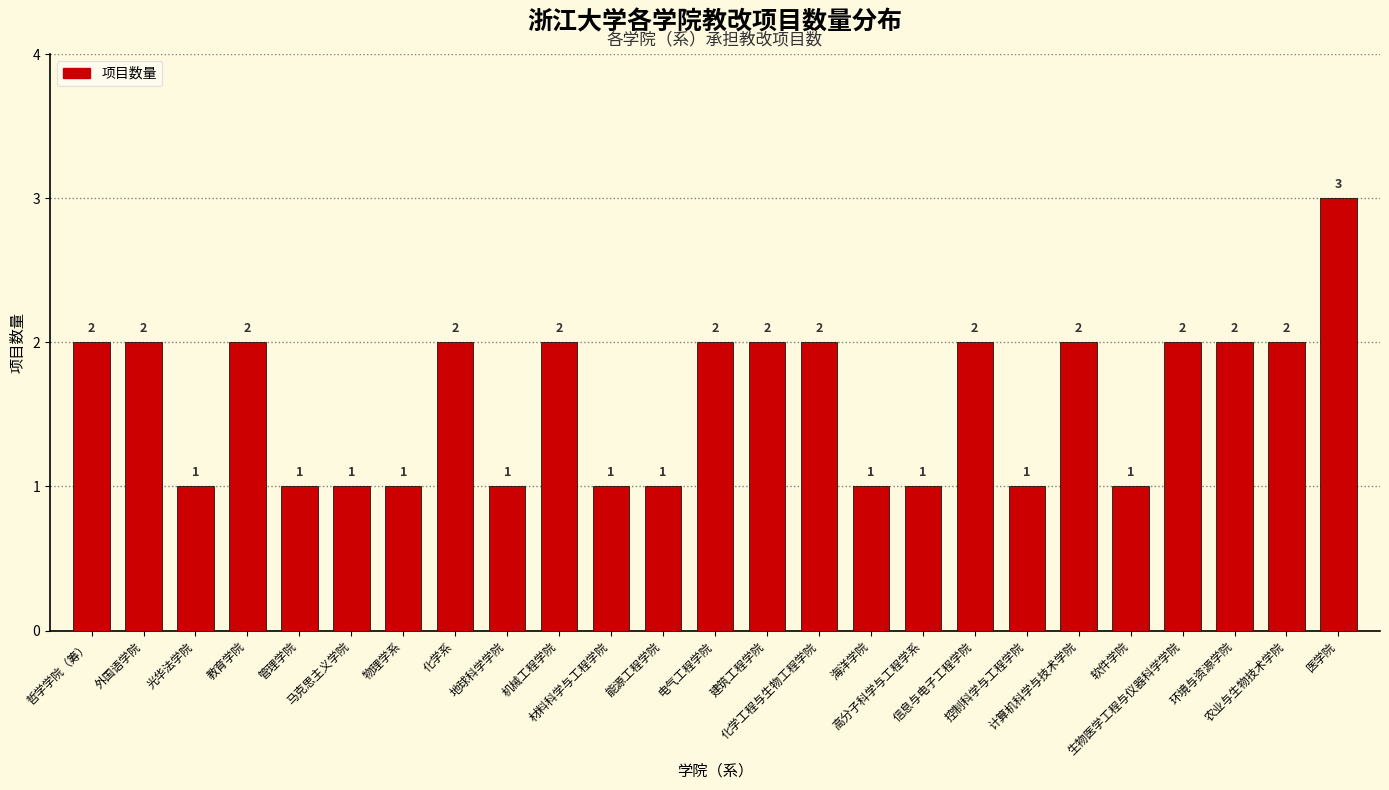

What is the maximum value shown in the chart?

3